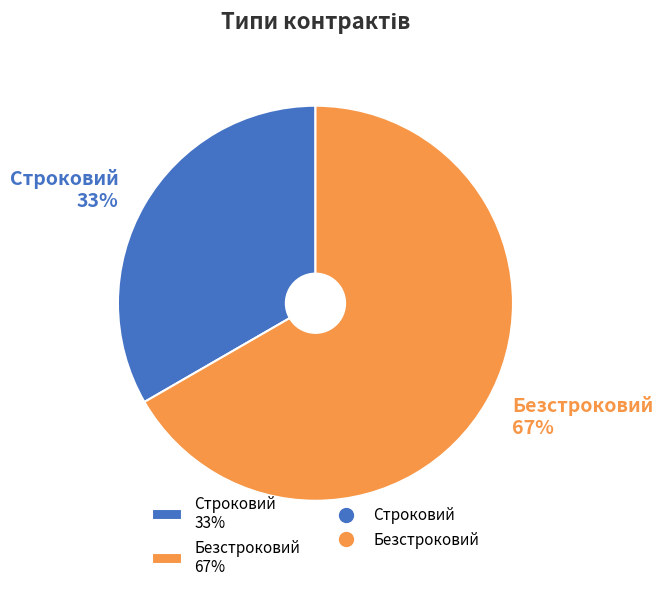

Which has a higher value, Строковий or Безстроковий?

Безстроковий